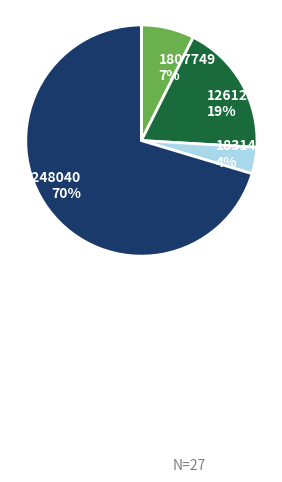

Is it true that 1831497 is 15% of the pie?

False